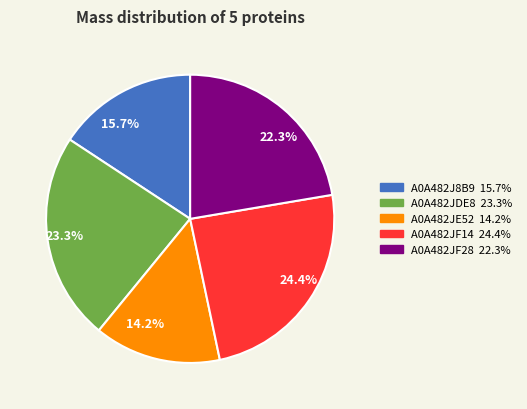

Between A0A482JF14 and A0A482JE52, which is larger?

A0A482JF14